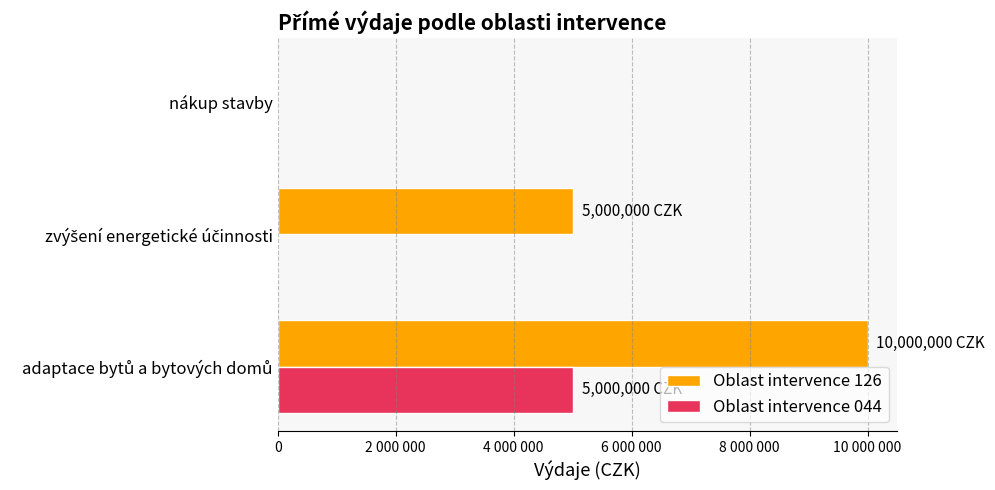

Reading left to right, extract all data points from this chart.

Oblast intervence 126: 10000000	5000000	0
Oblast intervence 044: 5000000	0	0